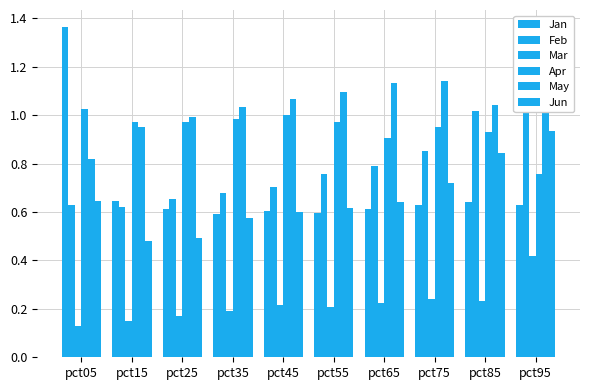

Reading left to right, extract all data points from this chart.

Jan: 1.4	0.6	0.6	0.6	0.6	0.6	0.6	0.6	0.6	0.6
Feb: 0.6	0.6	0.7	0.7	0.7	0.8	0.8	0.9	1.0	1.2
Mar: 0.1	0.2	0.2	0.2	0.2	0.2	0.2	0.2	0.2	0.4
Apr: 1.0	1.0	1.0	1.0	1.0	1.0	0.9	1.0	0.9	0.8
May: 0.8	1.0	1.0	1.0	1.1	1.1	1.1	1.1	1.0	1.0
Jun: 0.6	0.5	0.5	0.6	0.6	0.6	0.6	0.7	0.8	0.9